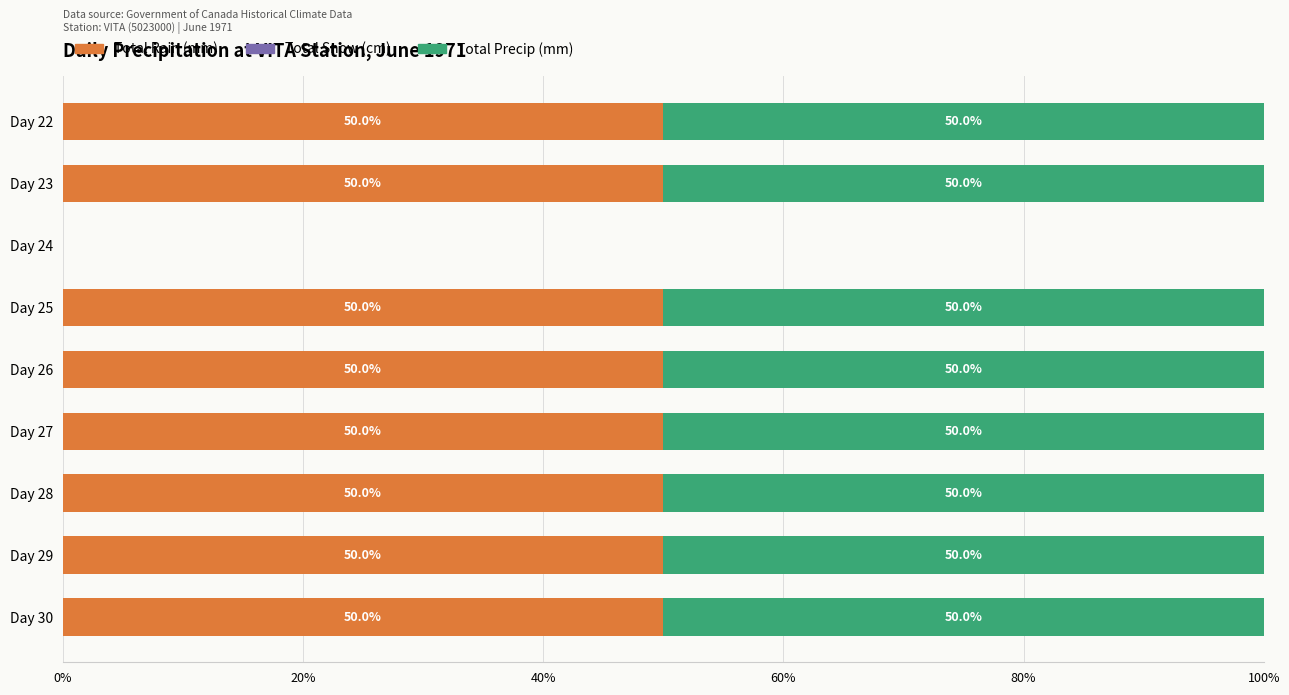

The Total Rain (mm) series shows 28 at Day 24. True or false?

False